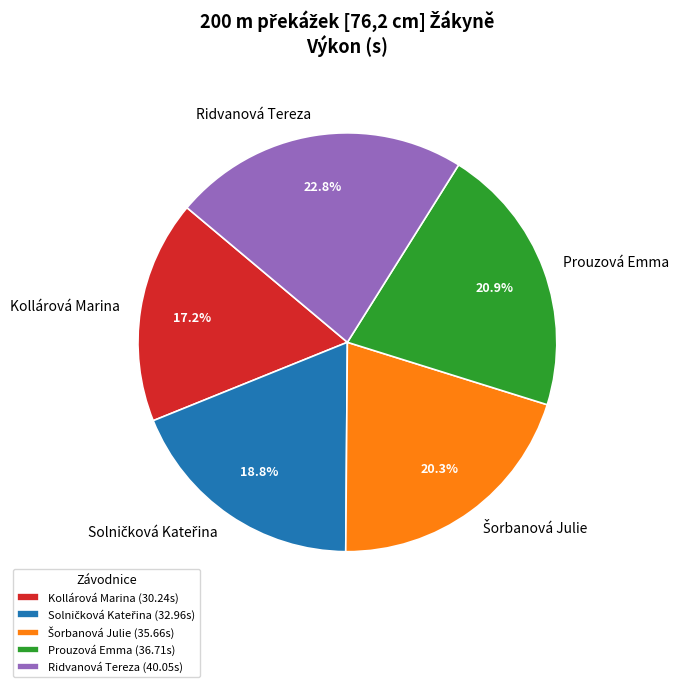

Is there any slice that represents more than half of the pie?

No